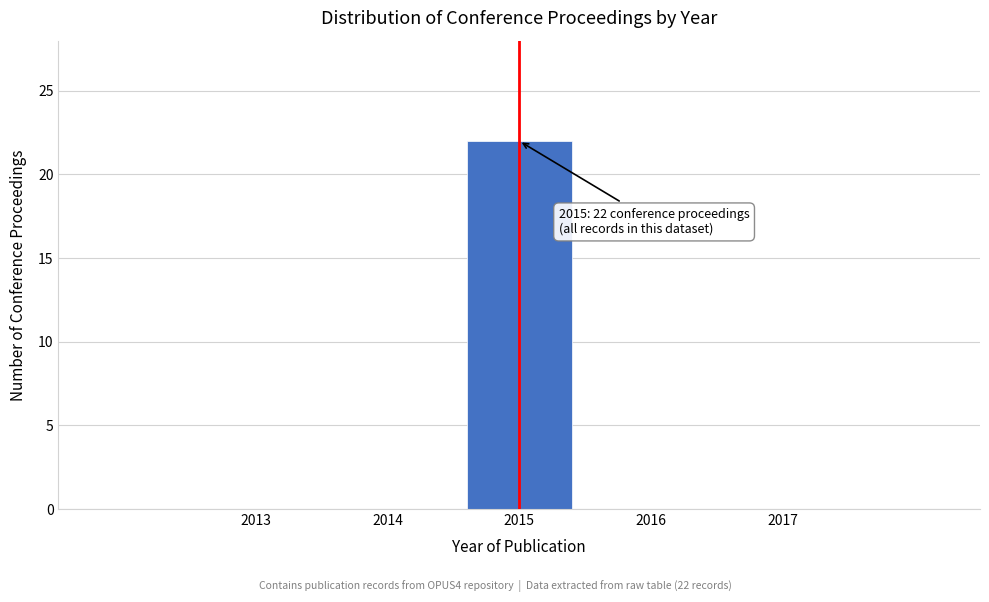

Reading left to right, what are all the values shown in this chart?

2013=0	2014=0	2015=22	2016=0	2017=0